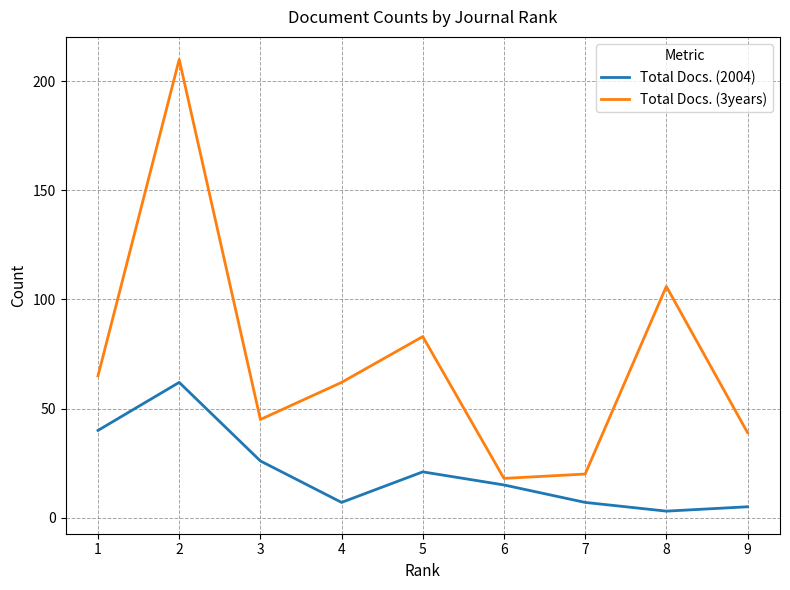

Is it true that Total Docs. (3years) equals 83 at 5?

True